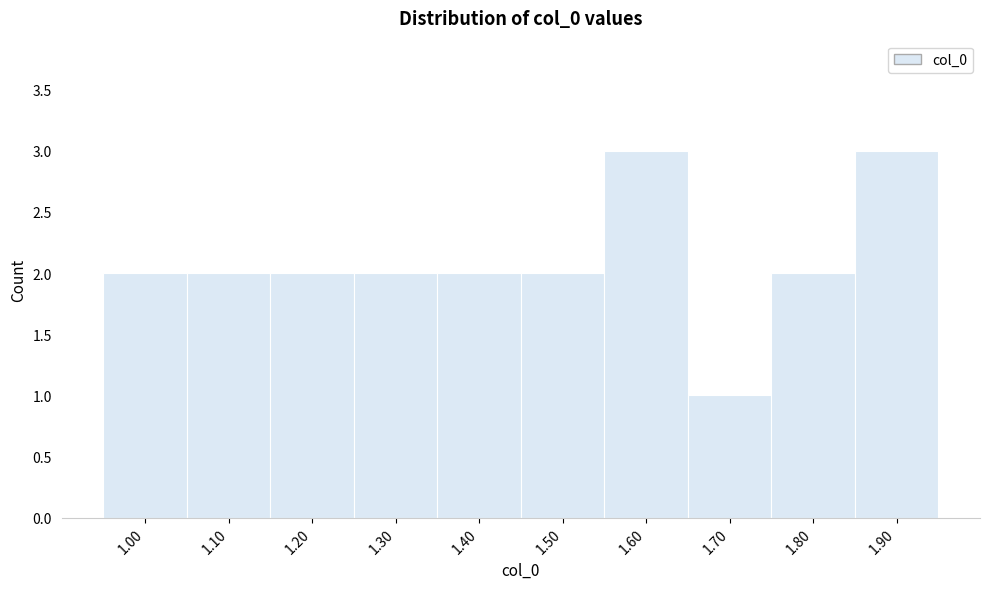

Reading left to right, list all the values displayed in this chart.

2	2	2	2	2	2	3	1	2	3